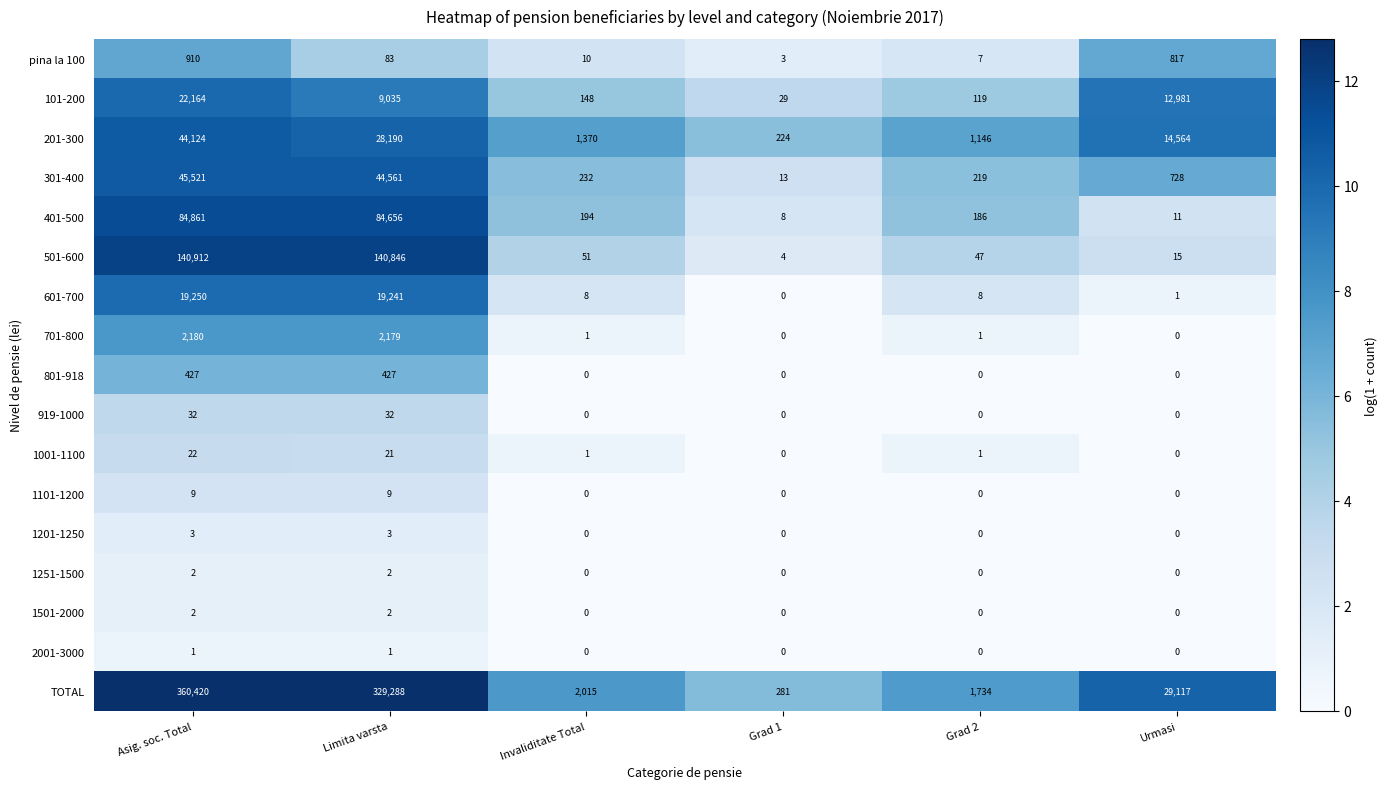

The value of TOTAL at Grad 2 is 2708. True or false?

False